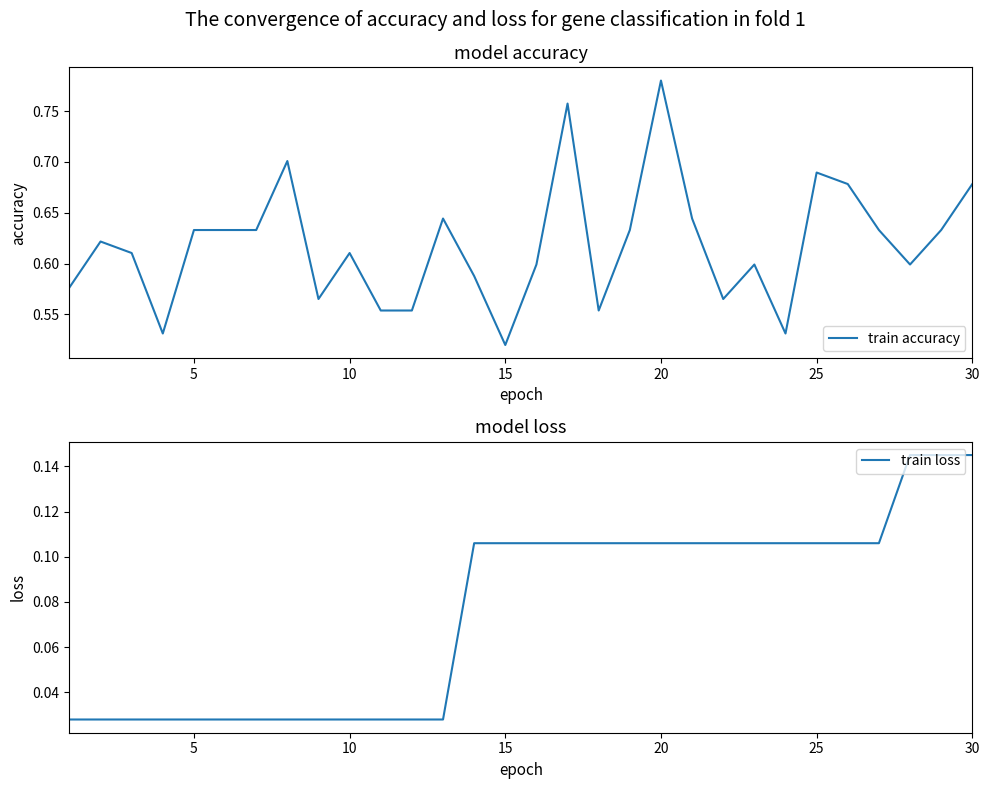

What is the average value of the train loss series?

0.1